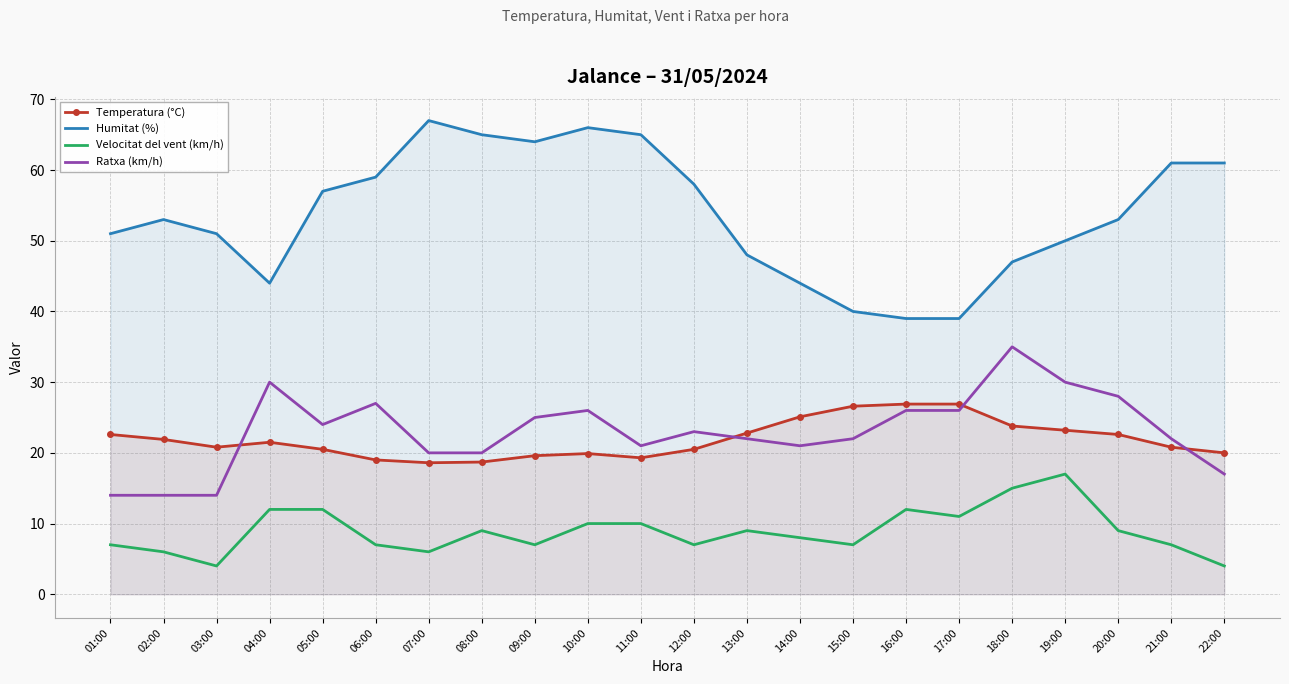

At which category does Velocitat del vent (km/h) reach its first local valley?

03:00